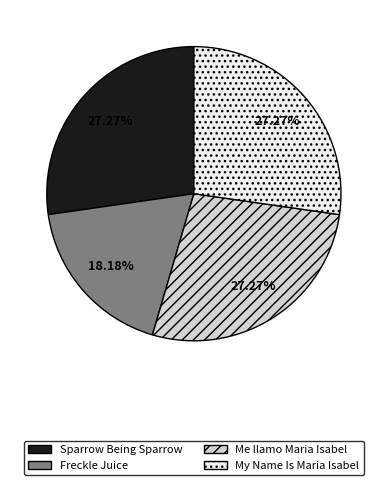

How many slices are in this pie chart?

4